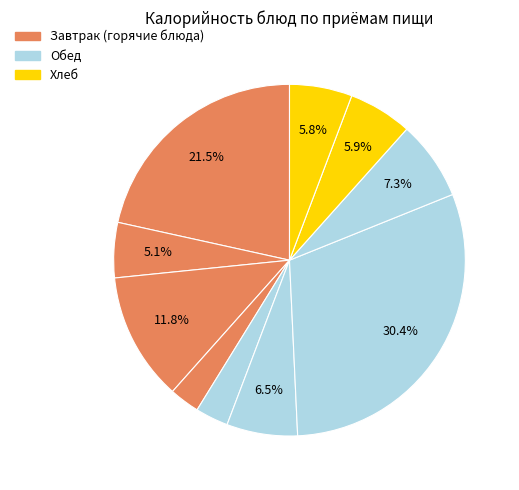

Rank the categories by value from lowest to highest.

Мандарины, Салат из свежих помидоров, Чай с молоком, Хлеб ржано-пшеничный, Хлеб пшеничный, Свекольник с курицей, Компот из смеси сухофруктов, Бутерброд с сыром, Каша пшеничная молочная, Запеканка картофельная с мясом